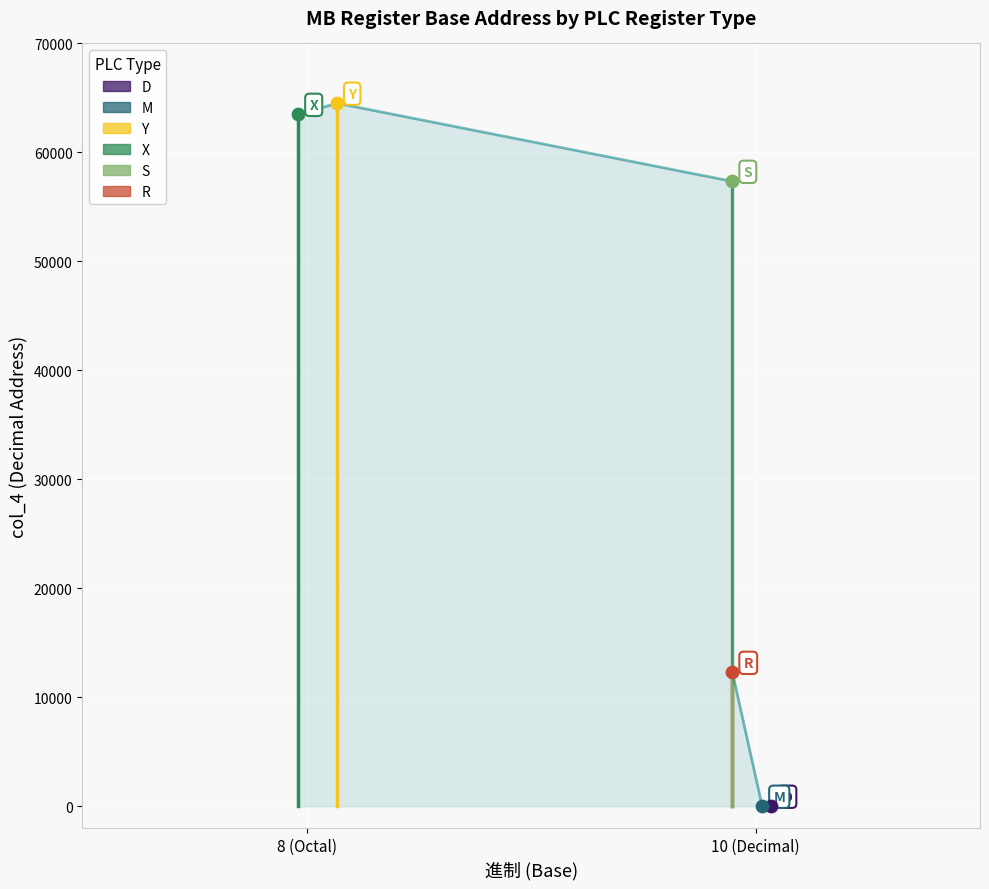

What is the ratio of the value at X to the value at R?

5.2